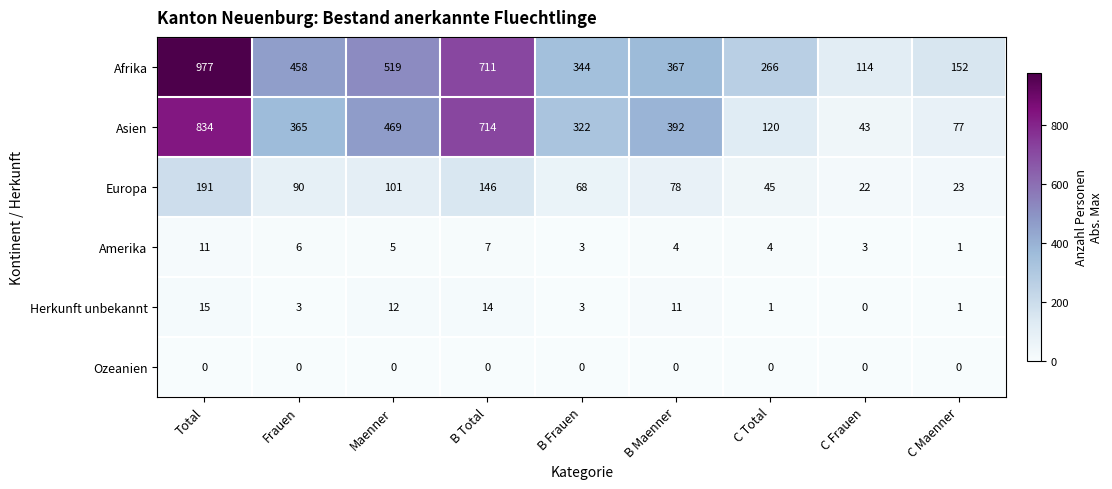

Which series has the widest spread of values?

Afrika